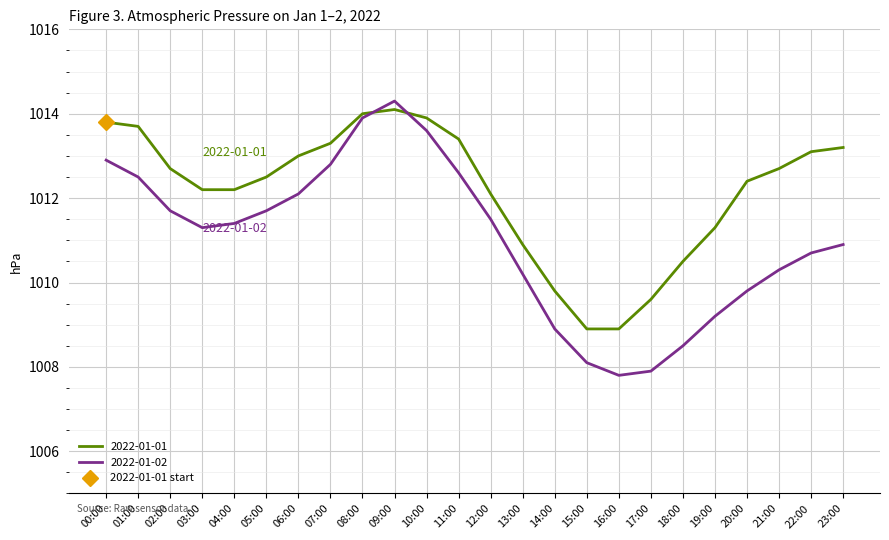

At which category does 2022-01-01 reach its first local peak?

09:00